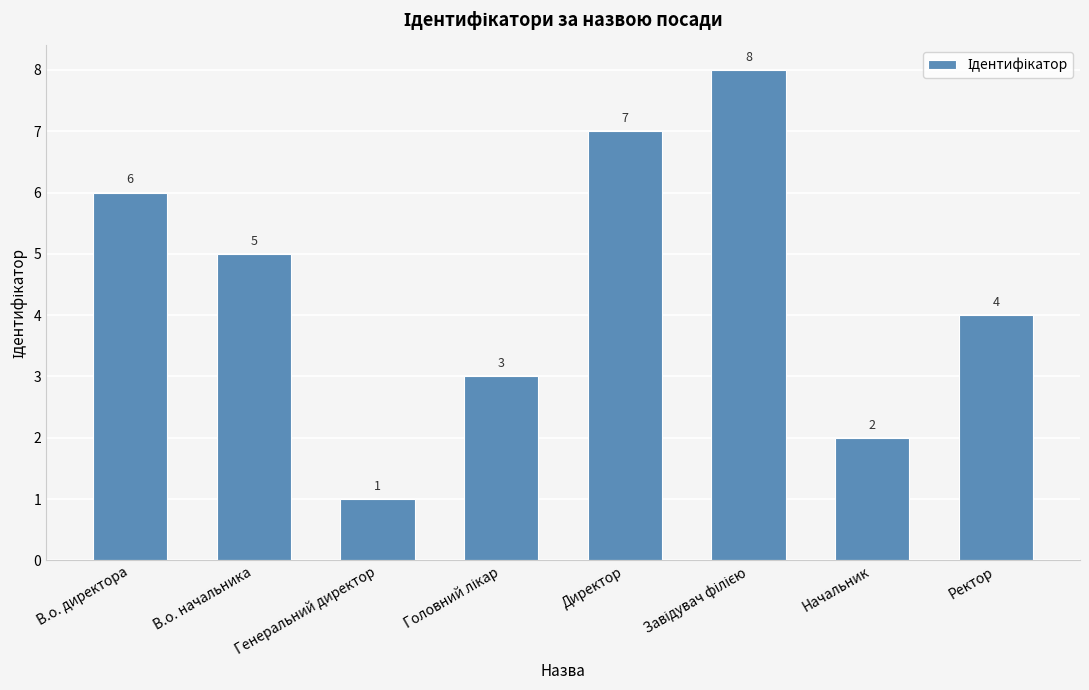

Reading right to left, list all the values displayed in this chart.

4	2	8	7	3	1	5	6